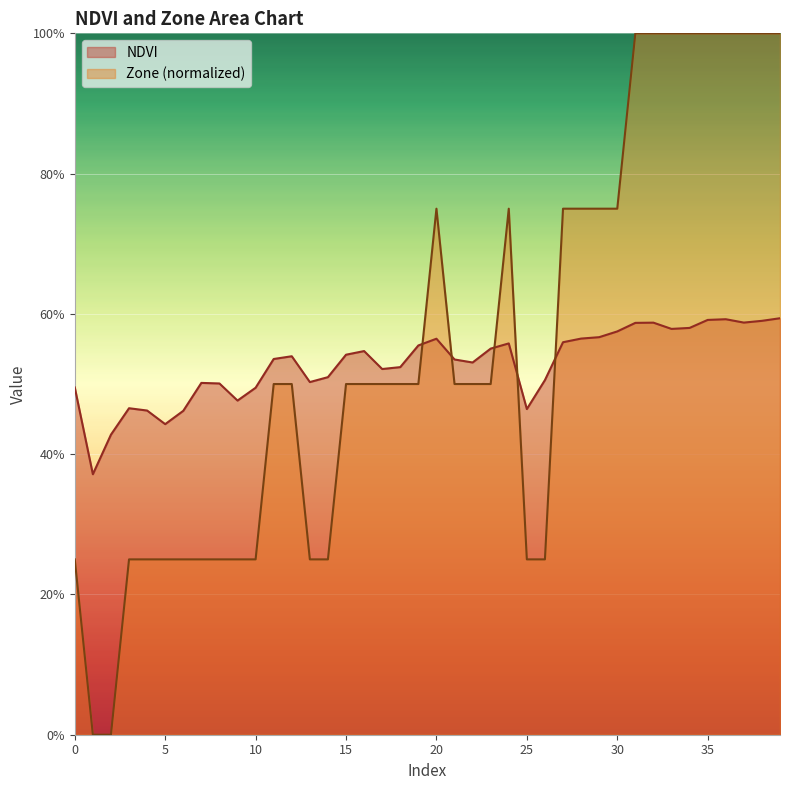

What is the total value across all series at 24?

1.3